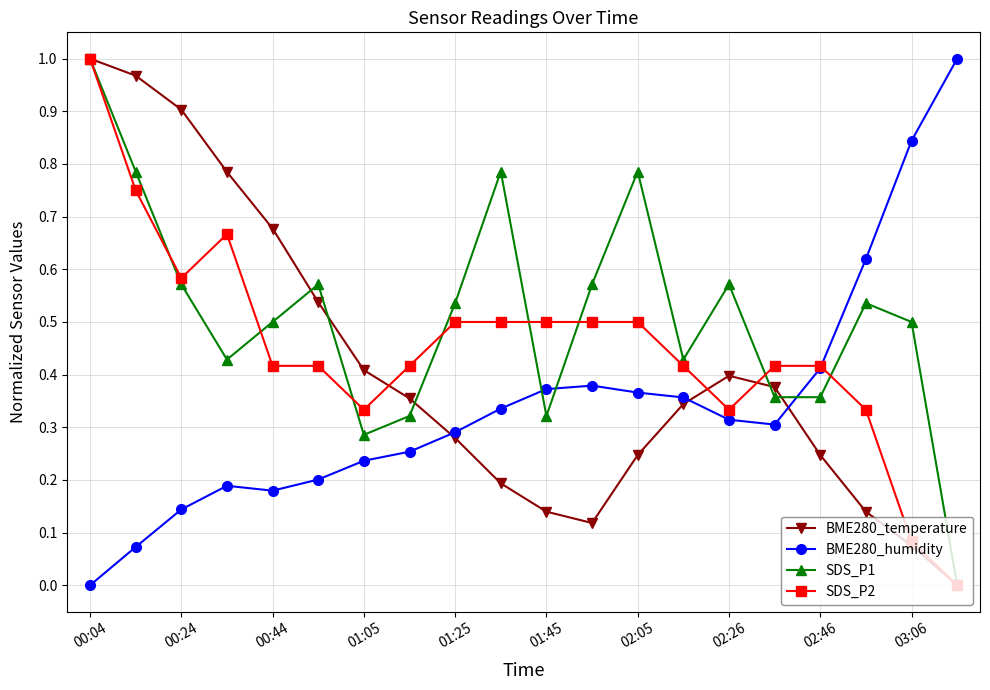

In BME280_temperature, how many points are higher than both neighbors (excluding endpoints)?

1